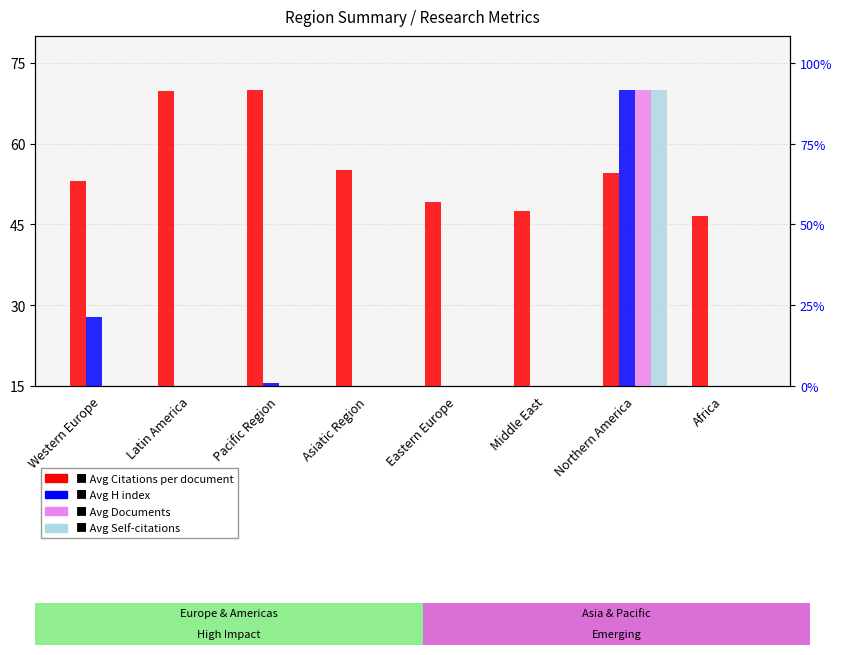

Is it true that Avg Documents equals 0.0 at Middle East?

True